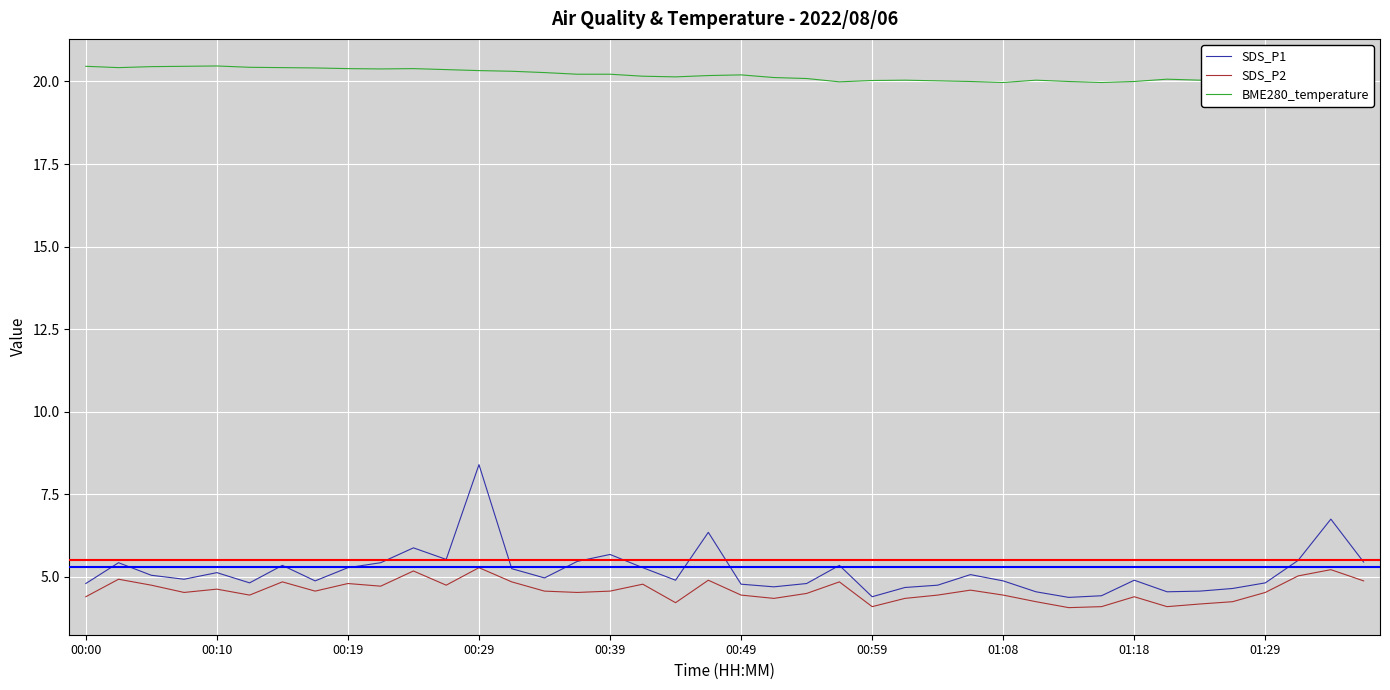

How many lines are shown in the chart?

3